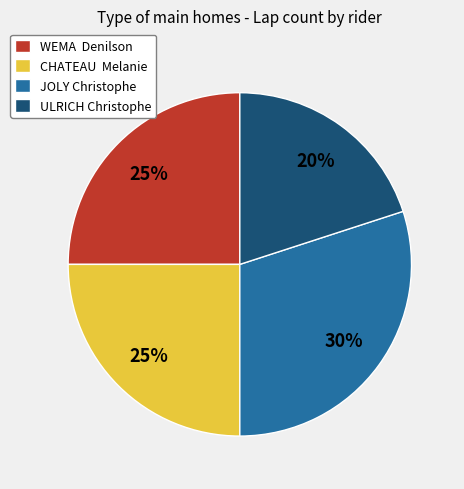

Does any single category account for the majority?

No